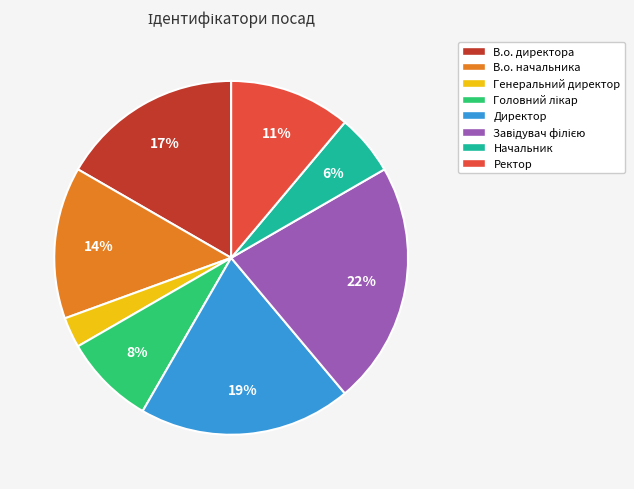

What is the smallest slice in the pie chart?

Генеральний директор